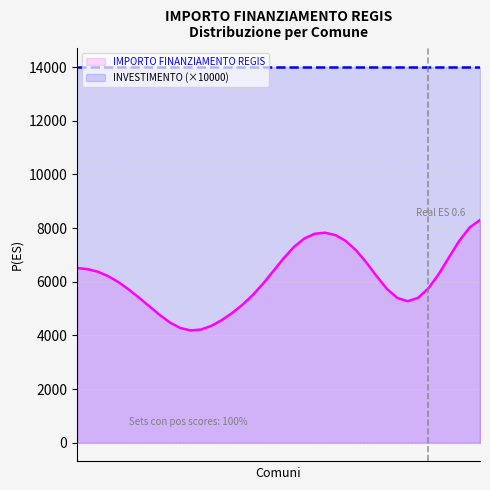

Read the INVESTIMENTO value at SECUGNAGO.

1.4